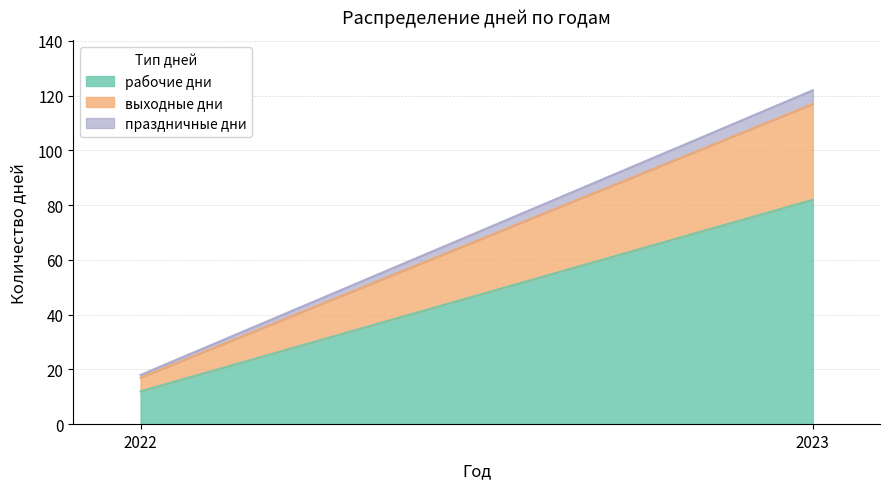

Between 2022 and 2023, which series saw the biggest shift?

рабочие дни